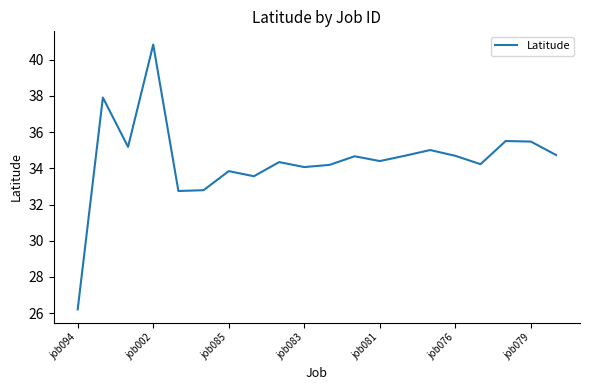

What is the difference between the maximum and minimum values?

14.6